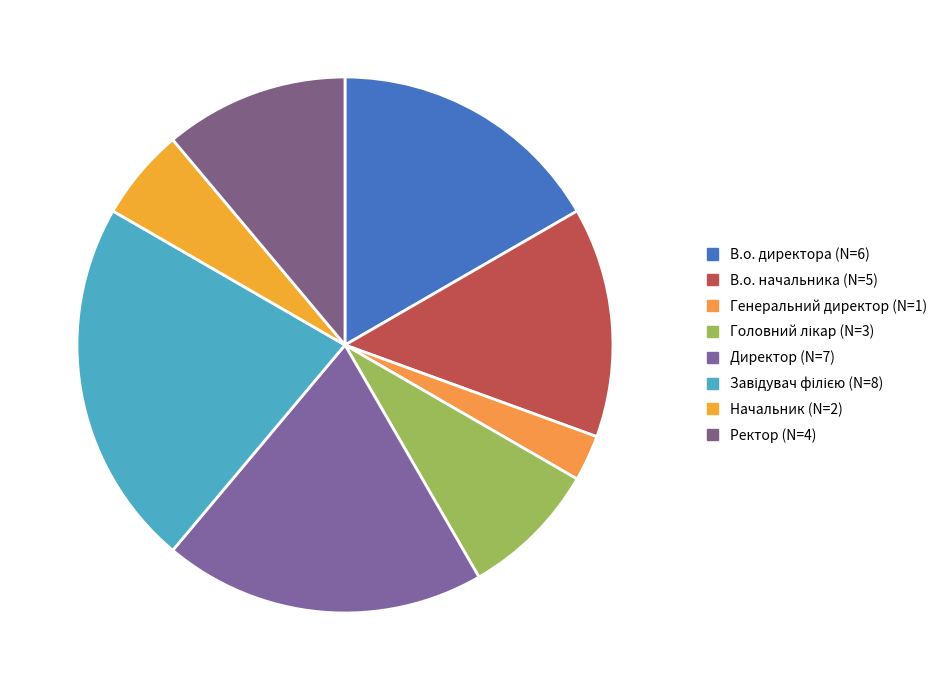

Is it true that В.о. директора is 3% of the pie?

False